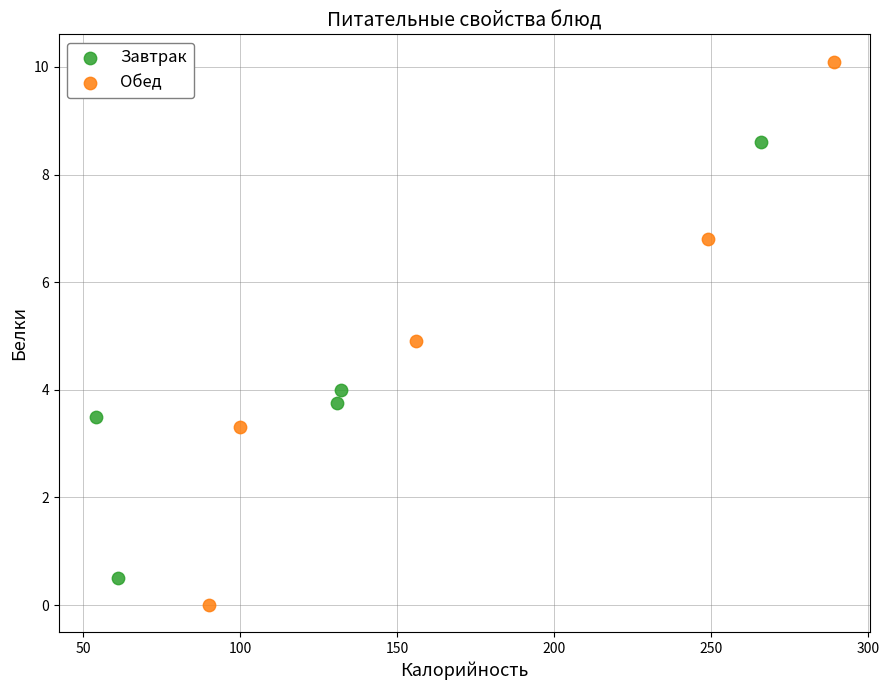

Which series contains the highest Y value?

Обед